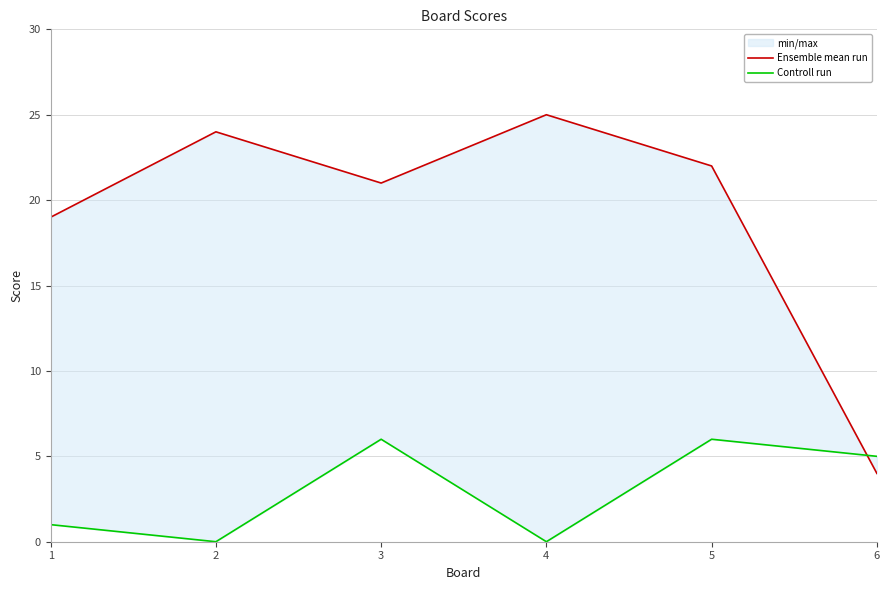

What is the difference between the maximum and second lowest values in the Controll run series?

6